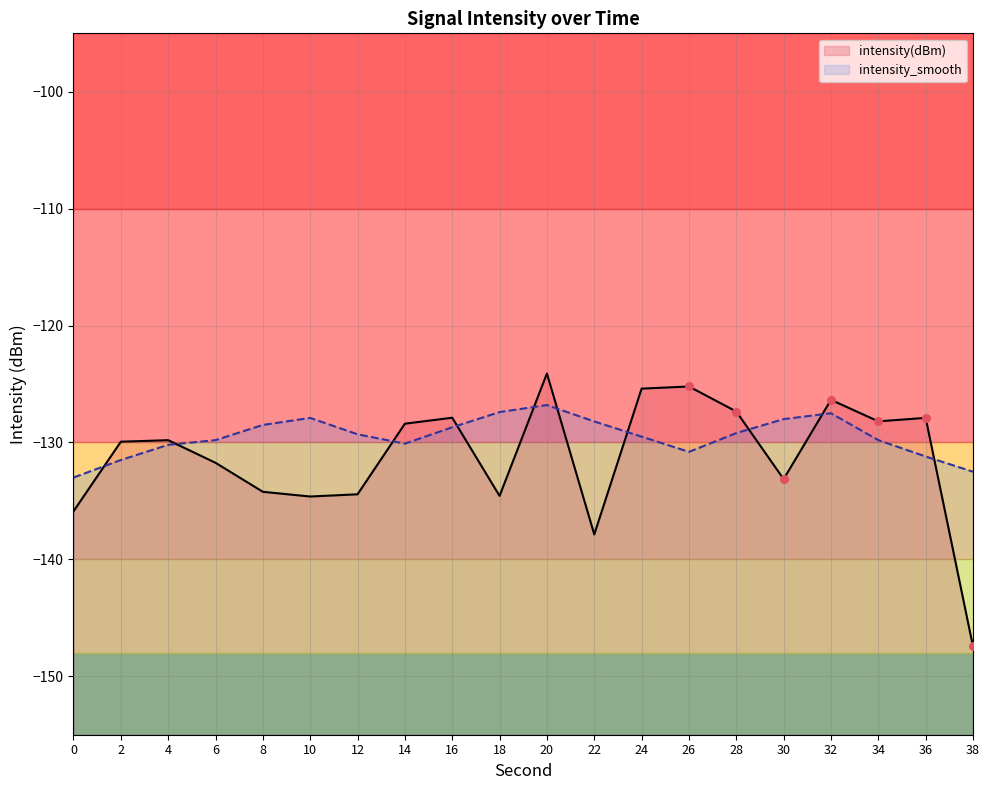

At which category is the sum across all series the highest?

20